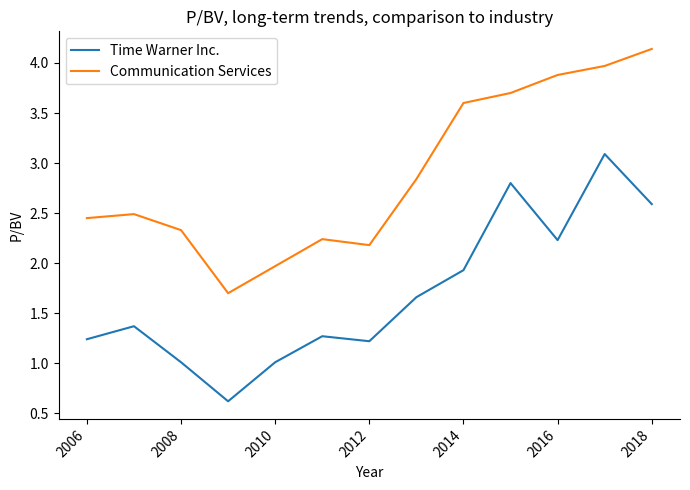

Which series has the largest total across all categories?

Communication Services